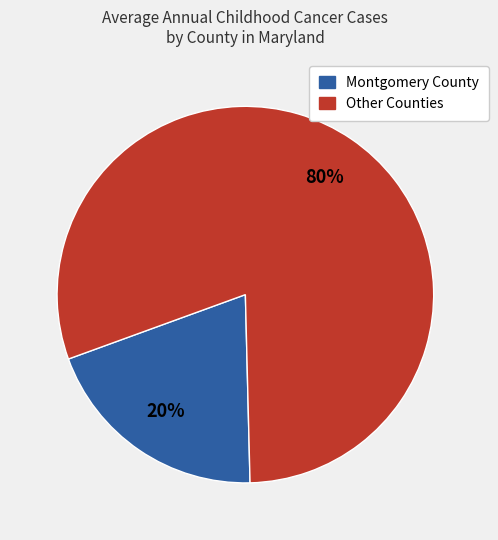

How many slices are in this pie chart?

2